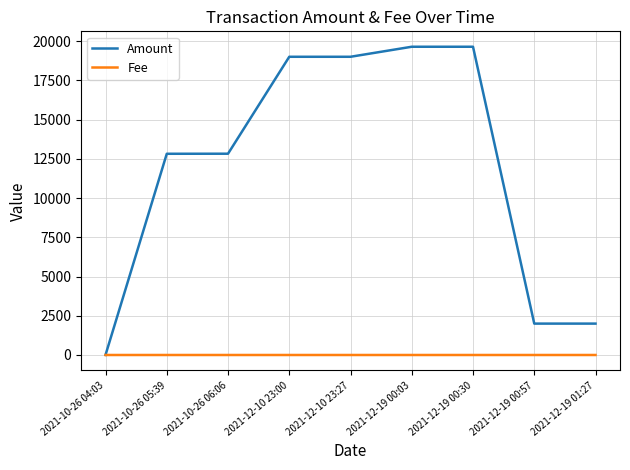

At 2021-12-19 00:03, list the series in order from smallest to largest.

Fee, Amount